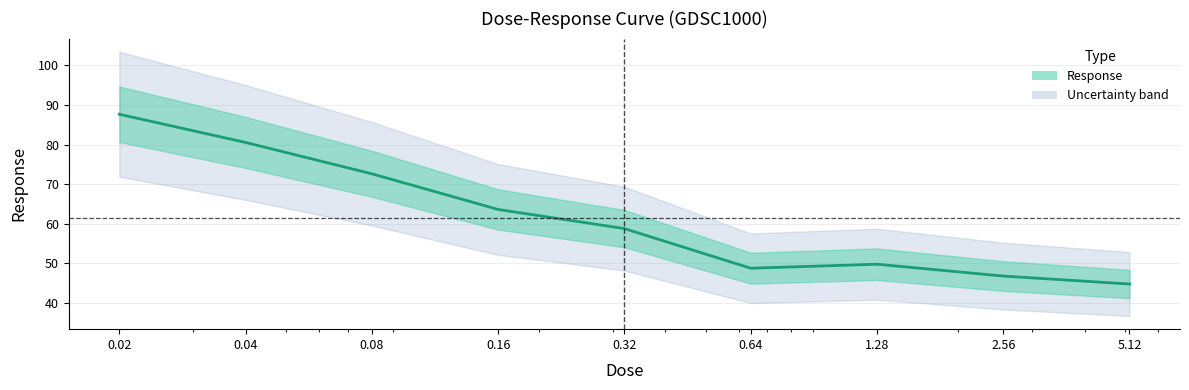

Reading left to right, what are all the values shown in this chart?

0.02=87.7	0.04=80.5	0.08=72.6	0.16=63.6	0.32=58.8	0.64=48.8	1.28=49.8	2.56=46.8	5.12=44.8